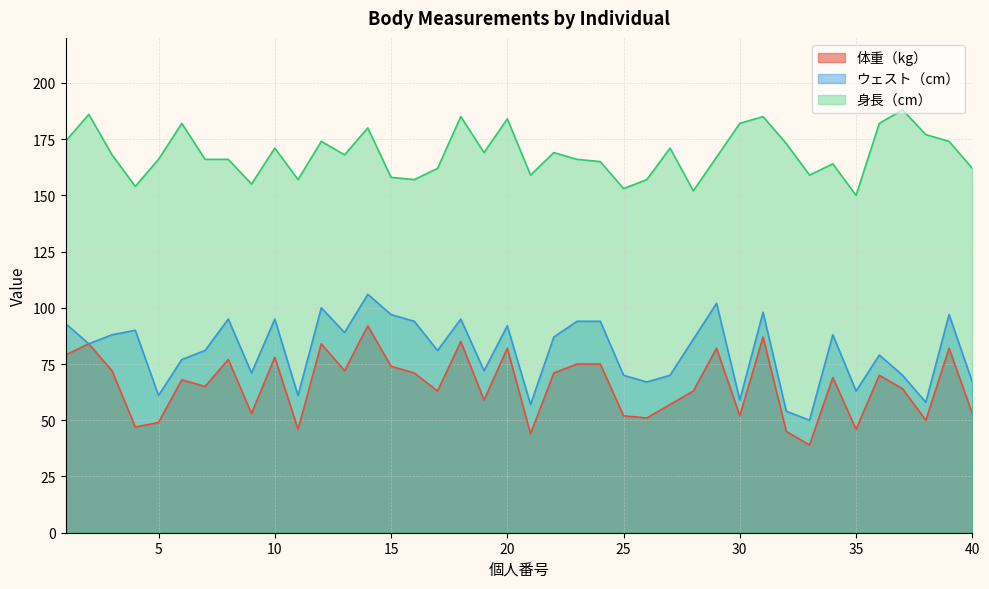

How many data points in ウェスト（cm） are less than 86?

20